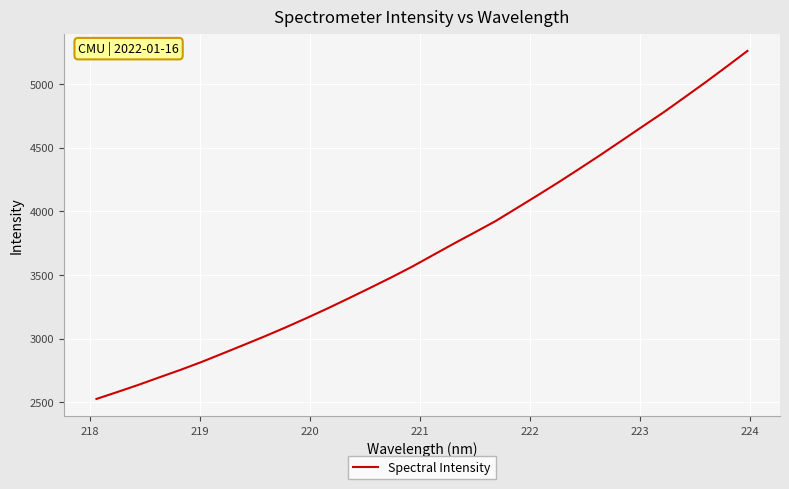

What is the greatest value displayed?

5260.6